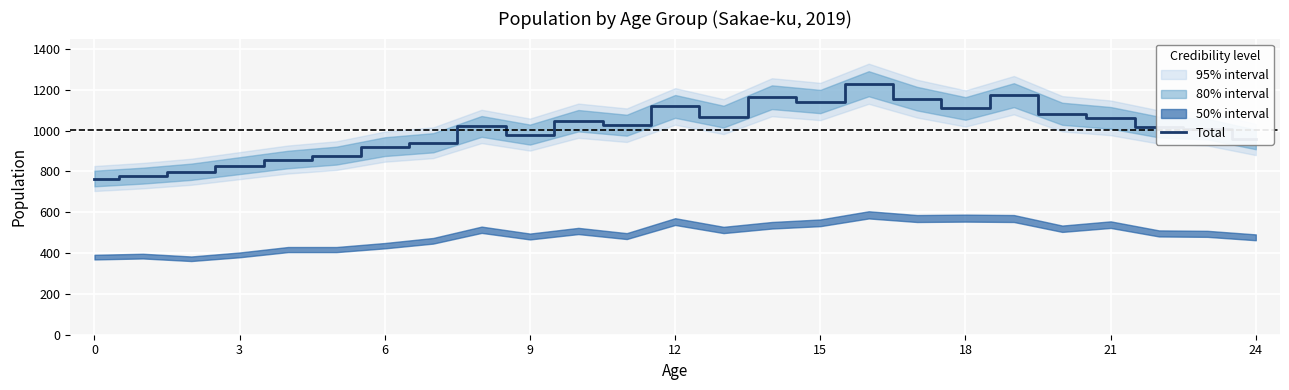

How many points are lower than both their immediate neighbors (excluding endpoints)?

5